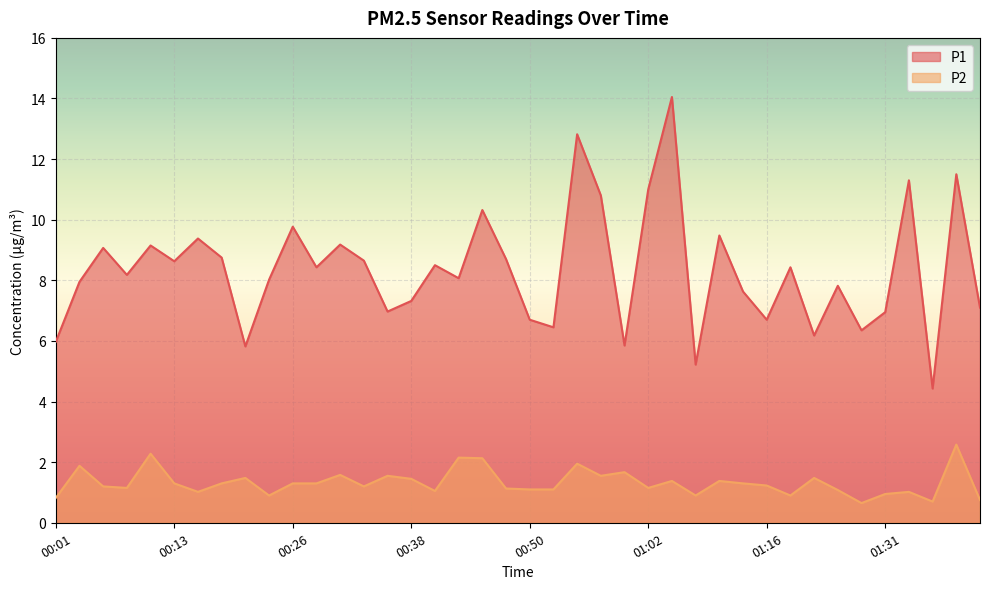

Does the chart display data point markers on the line(s)?

No